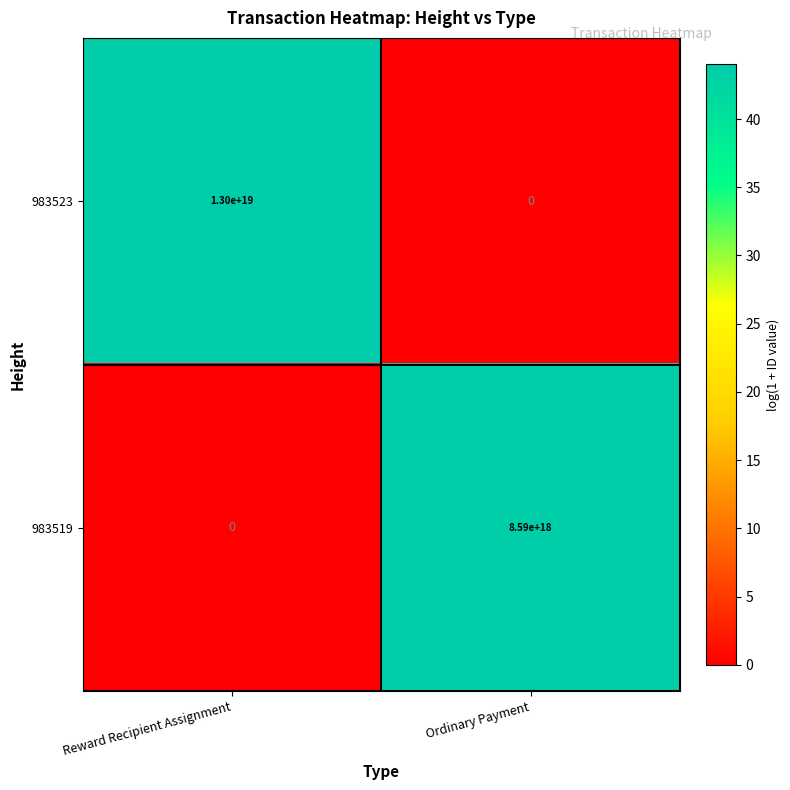

At which label does 983523 reach its minimum?

Ordinary Payment